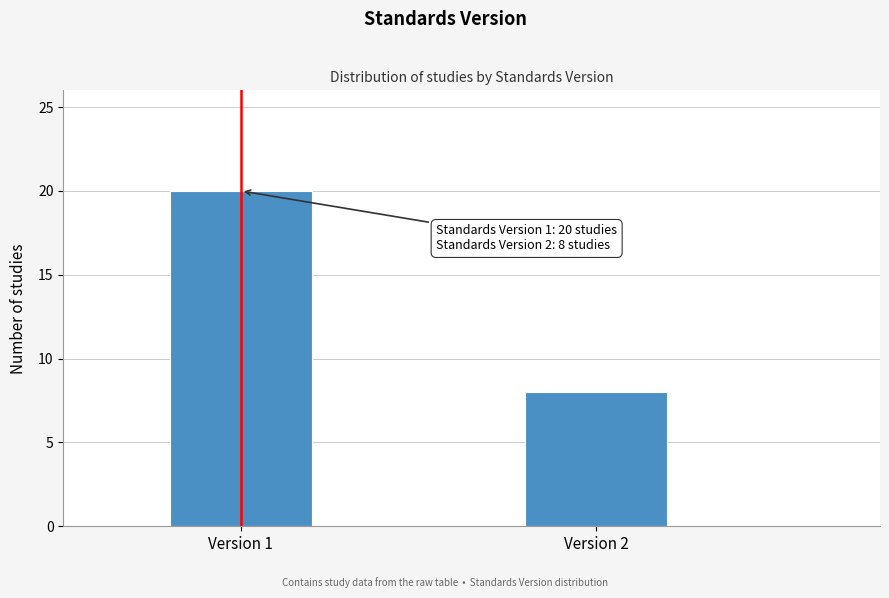

Reading left to right, transcribe all the data shown in this chart.

20	8